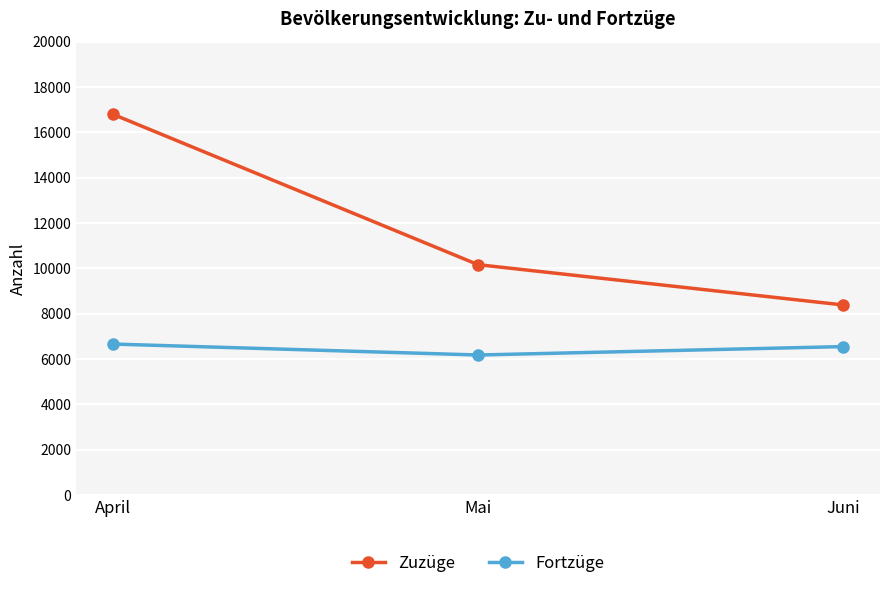

The Zuzüge series shows 5215 at April. True or false?

False